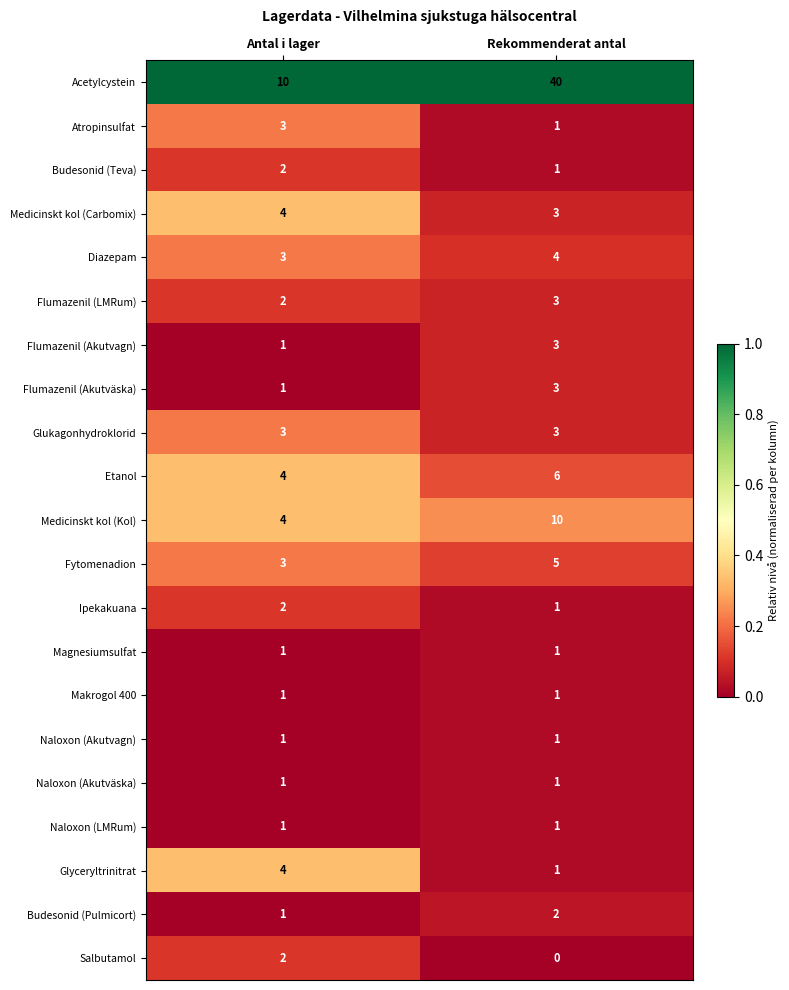

What is the approximate value of Atropinsulfat at Antal i lager?

3